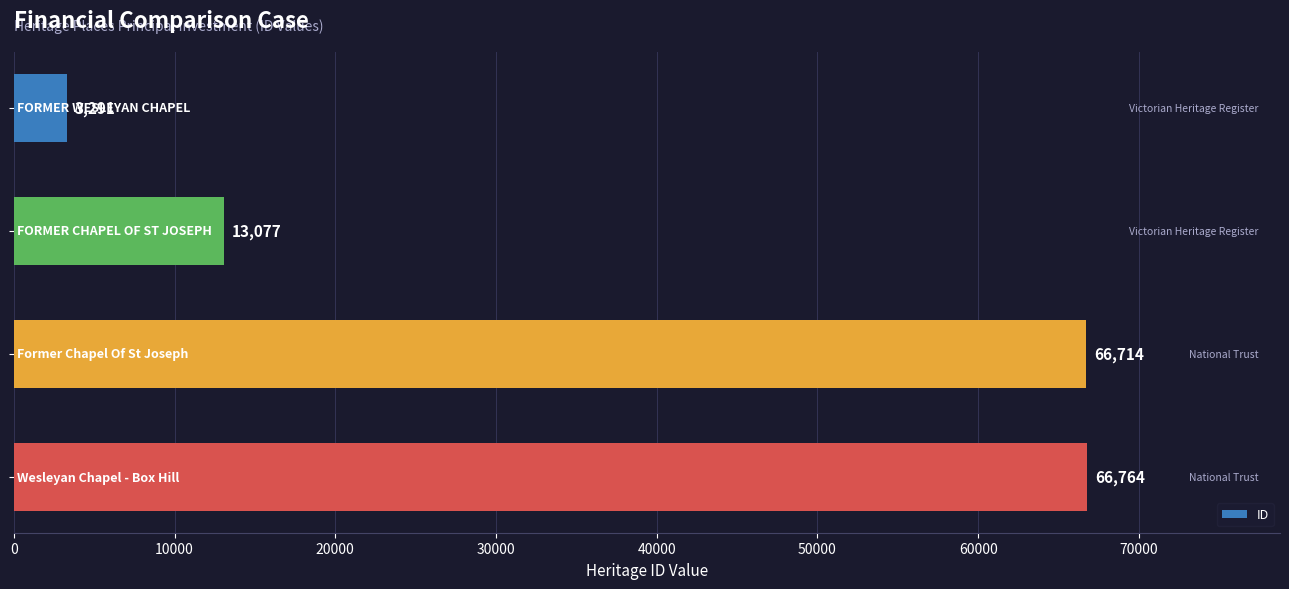

What is the difference between the maximum and minimum values?

63473